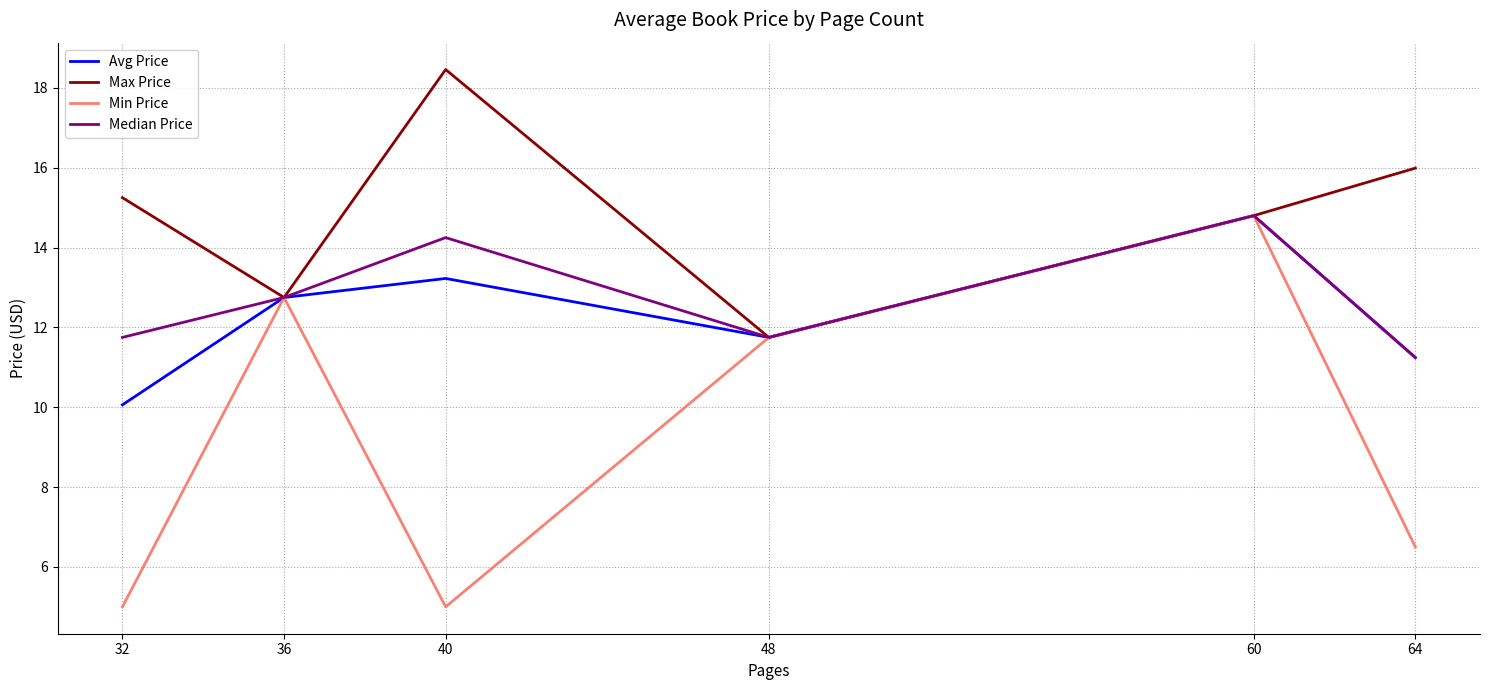

Which series has the widest spread of values?

Min Price